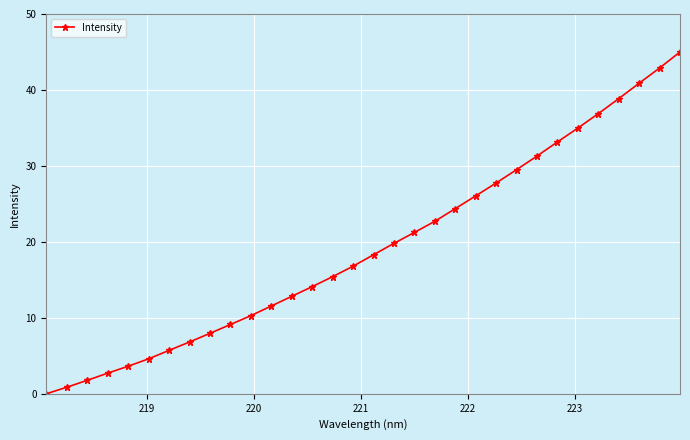

What is the maximum value shown in the chart?

45.0